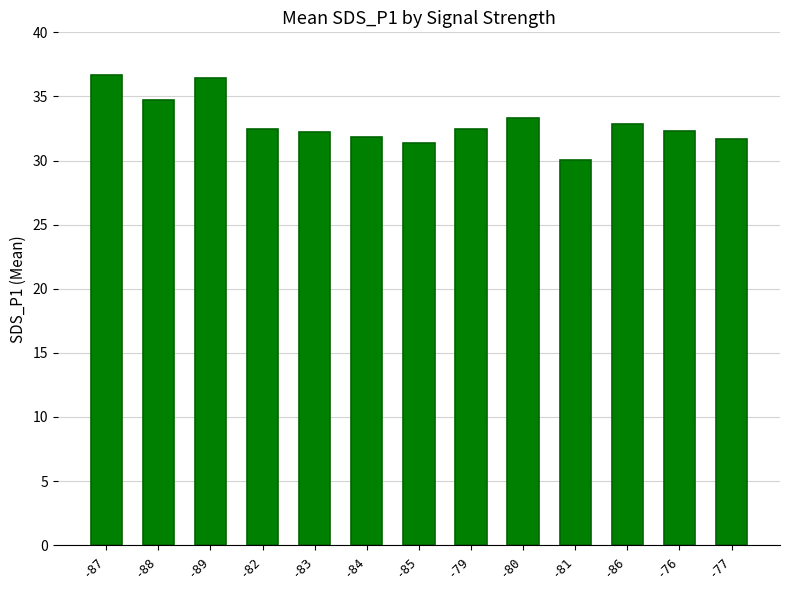

Approximately how many times larger is the value at -89 compared to -87?

1.0